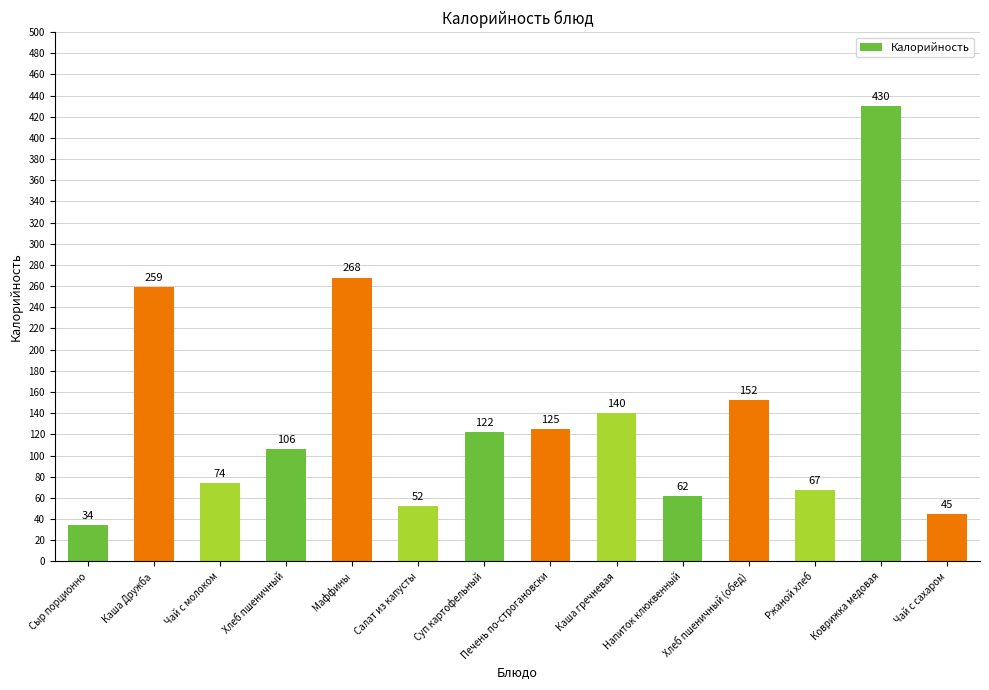

List the labels in order of value, largest first.

Коврижка медовая, Маффины, Каша Дружба, Хлеб пшеничный (обед), Каша гречневая, Печень по-строгановски, Суп картофельный, Хлеб пшеничный, Чай с молоком, Ржаной хлеб, Напиток клюквенный, Салат из капусты, Чай с сахаром, Сыр порционно